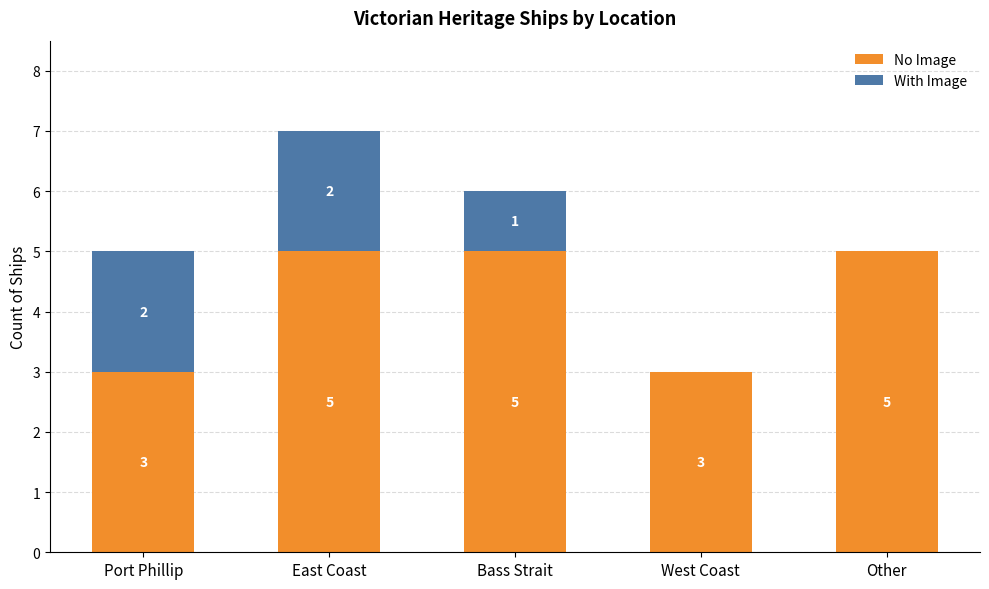

What value does the No Image series have at East Coast?

5